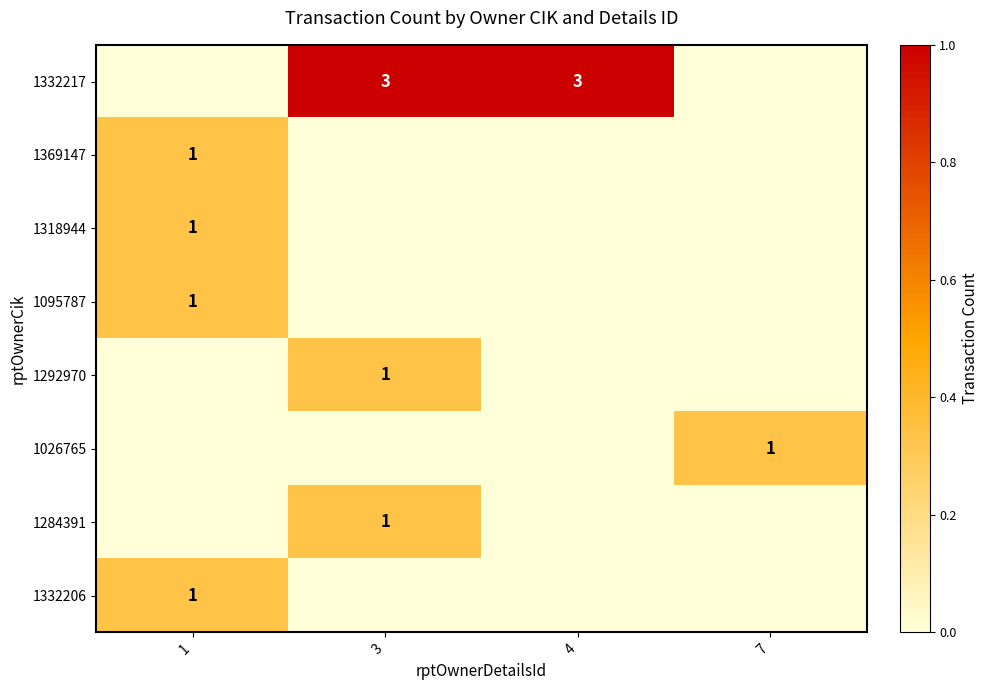

The 1095787 series shows 1 at 1. True or false?

True